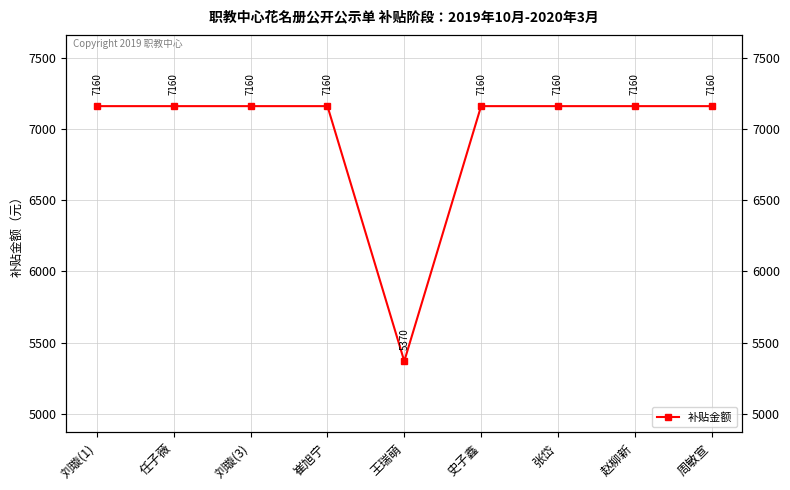

What is the difference between the maximum and minimum values?

1790